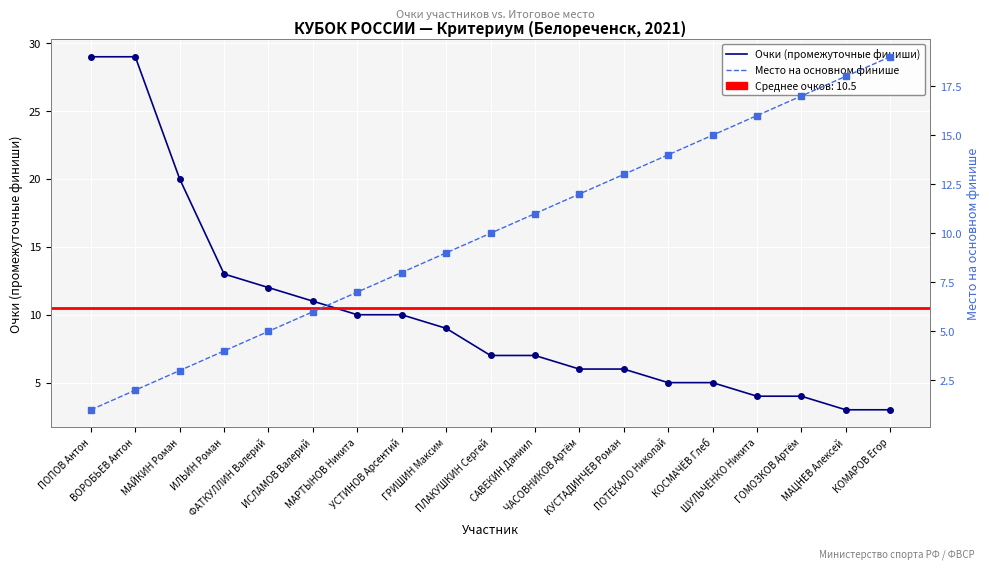

What is the approximate value of Место на основном финише at ПЛАКУШКИН Сергей, to the nearest 10?

10